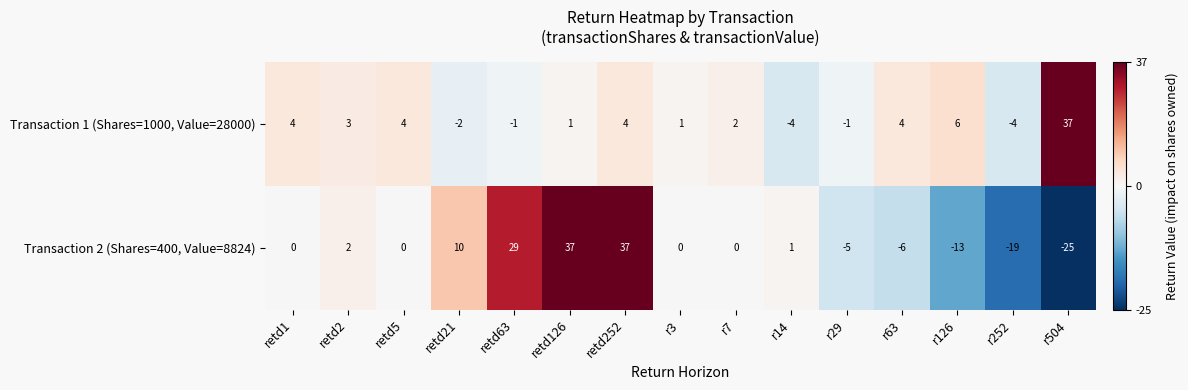

At which category is the sum across all series the highest?

retd252